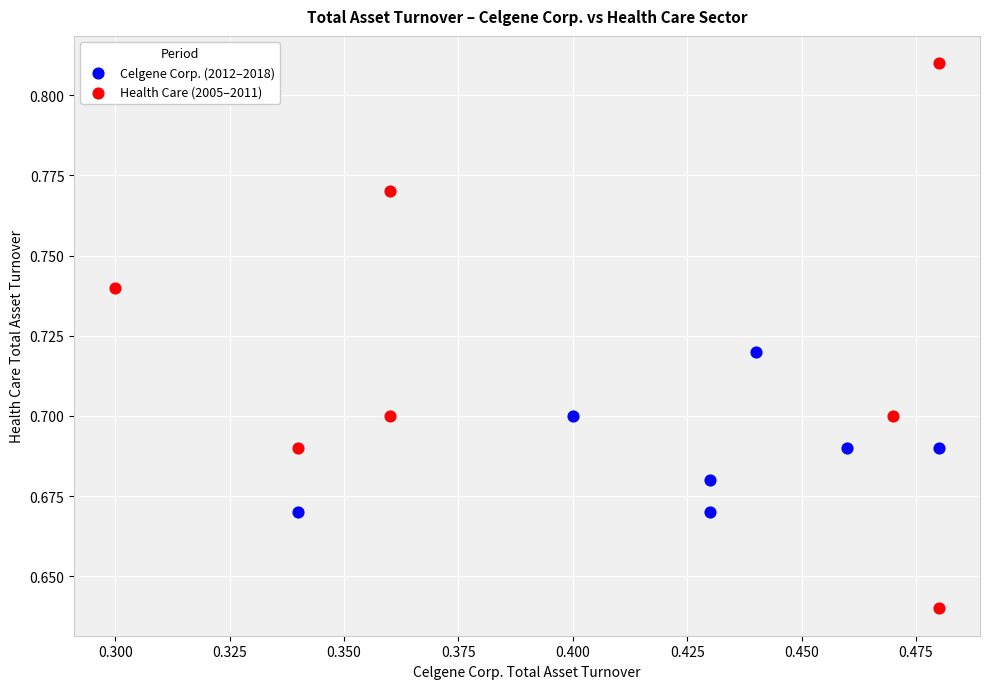

Which series reaches the maximum Y coordinate?

Health Care (2005–2011)